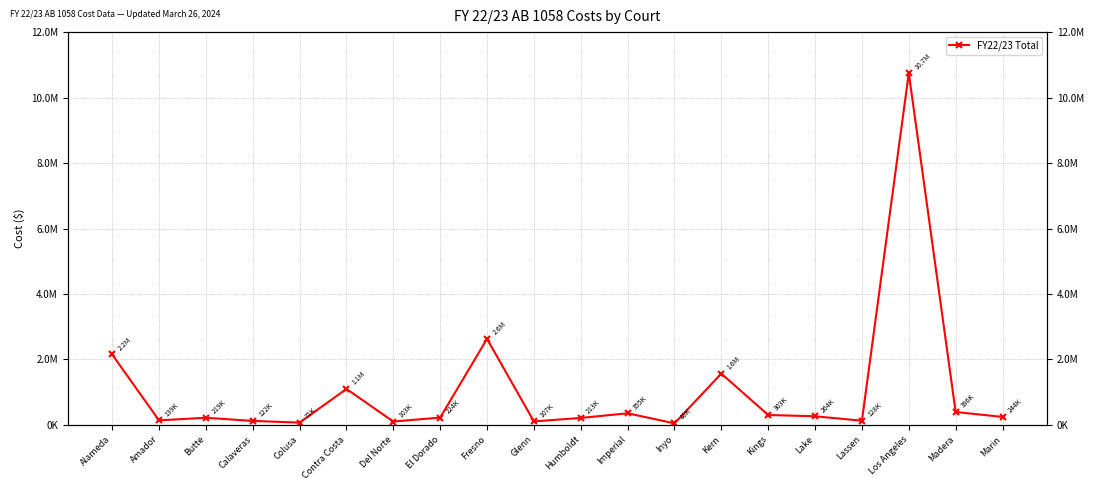

What position from the left is Kings?

15